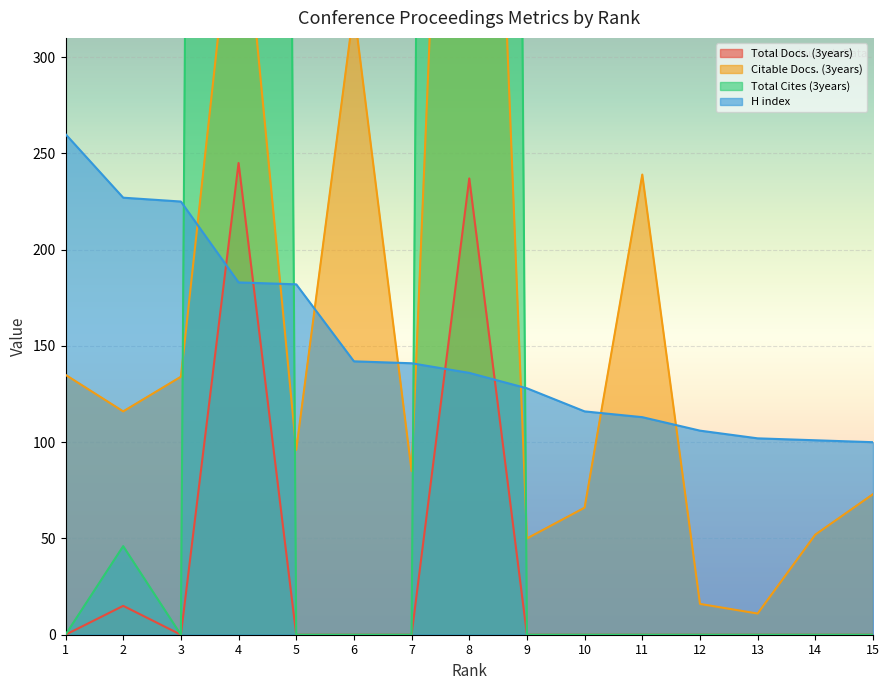

Rank the categories by Citable Docs. (3years) value from highest to lowest.

8, 4, 6, 11, 1, 3, 2, 5, 7, 15, 10, 14, 9, 12, 13